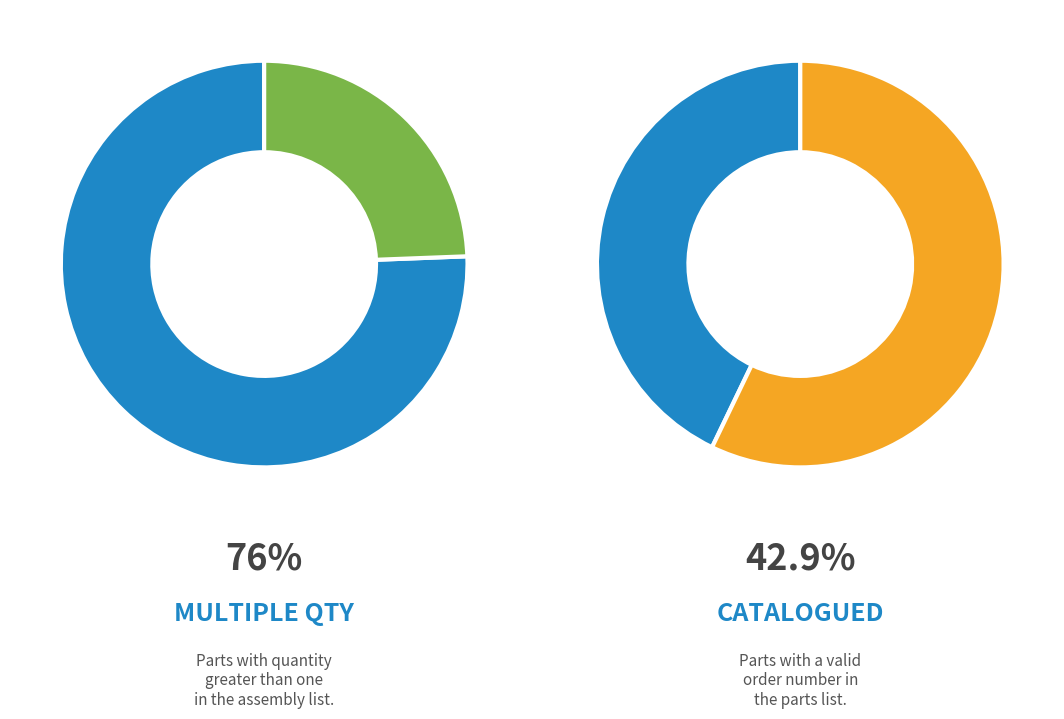

Does any single category account for the majority?

Yes